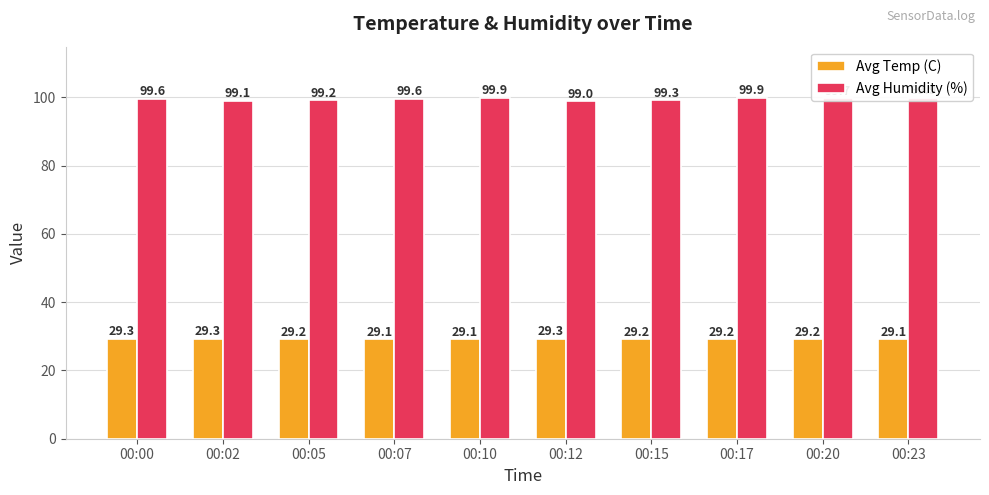

Are the bars horizontal?

No